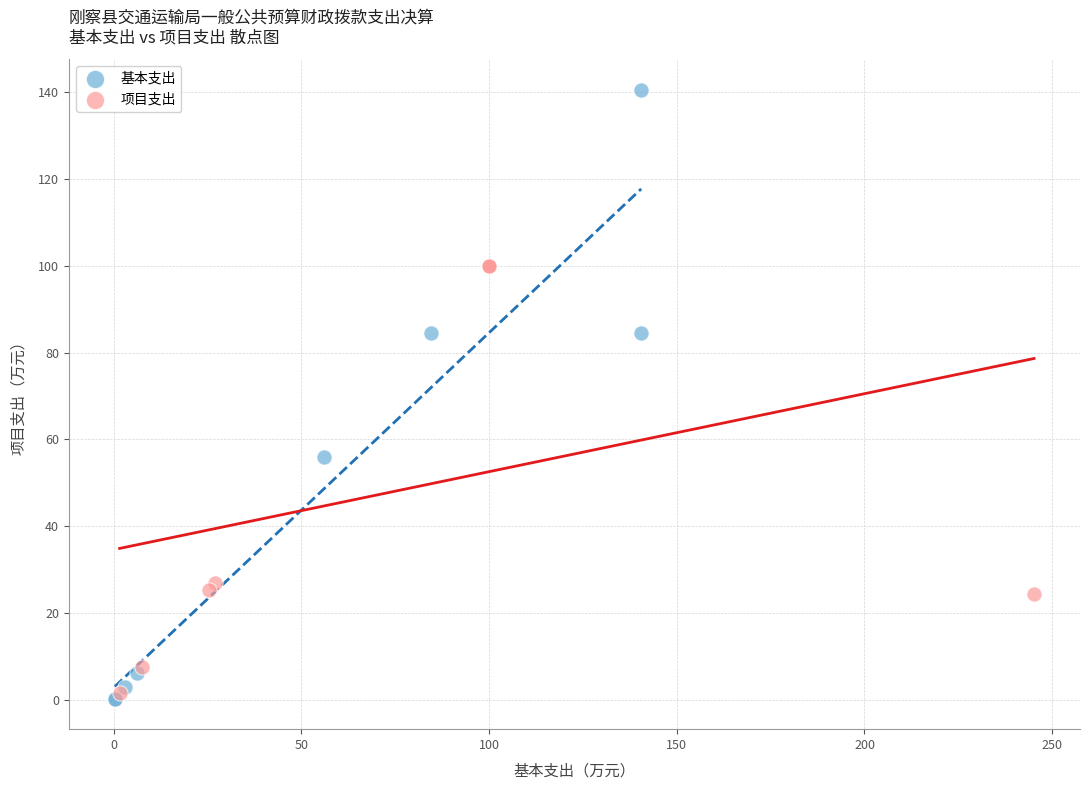

Which series reaches the minimum Y coordinate?

基本支出